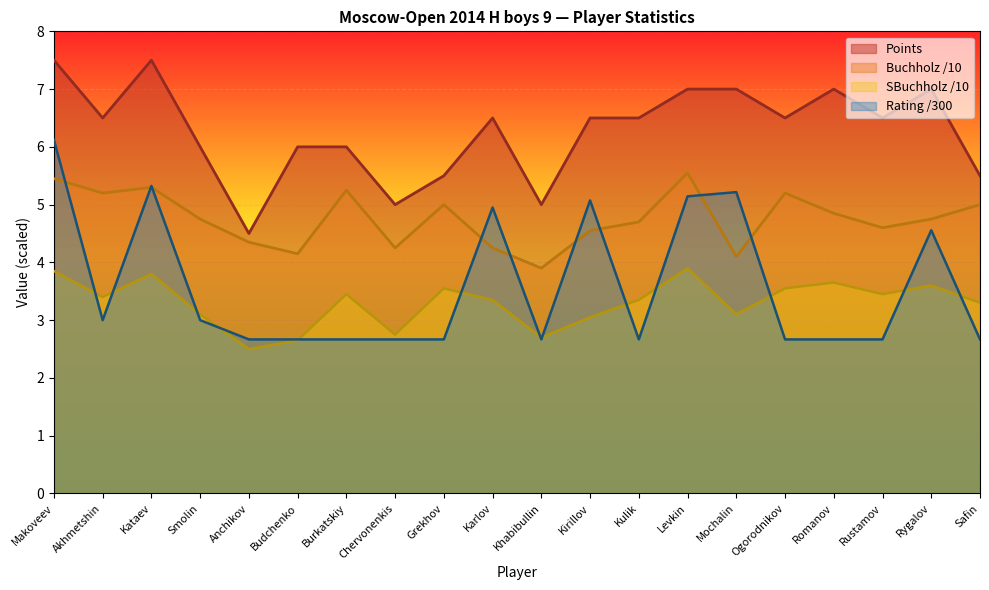

Which series has the largest range (max minus min)?

Rating /300